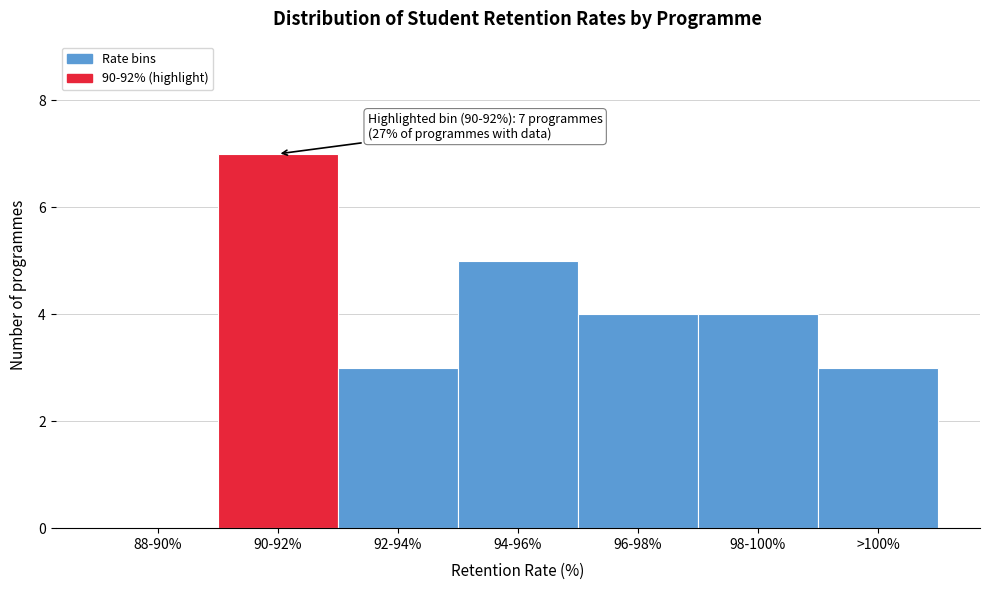

Reading left to right, extract all data points from this chart.

88-90%=0	90-92%=7	92-94%=3	94-96%=5	96-98%=4	98-100%=4	>100%=3